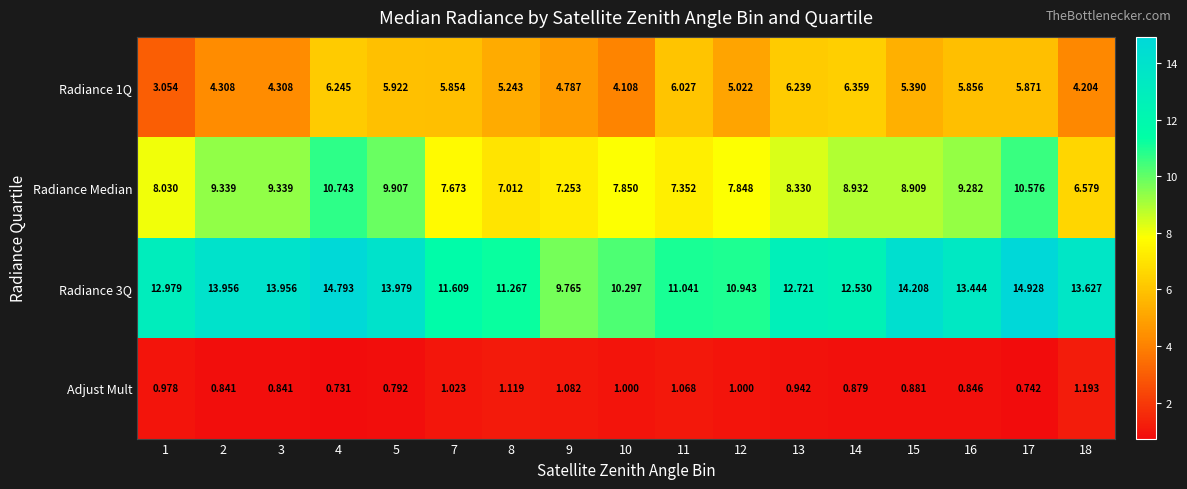

Is the value of Adjust Mult at 8 greater than the value of Radiance Median at 14?

No